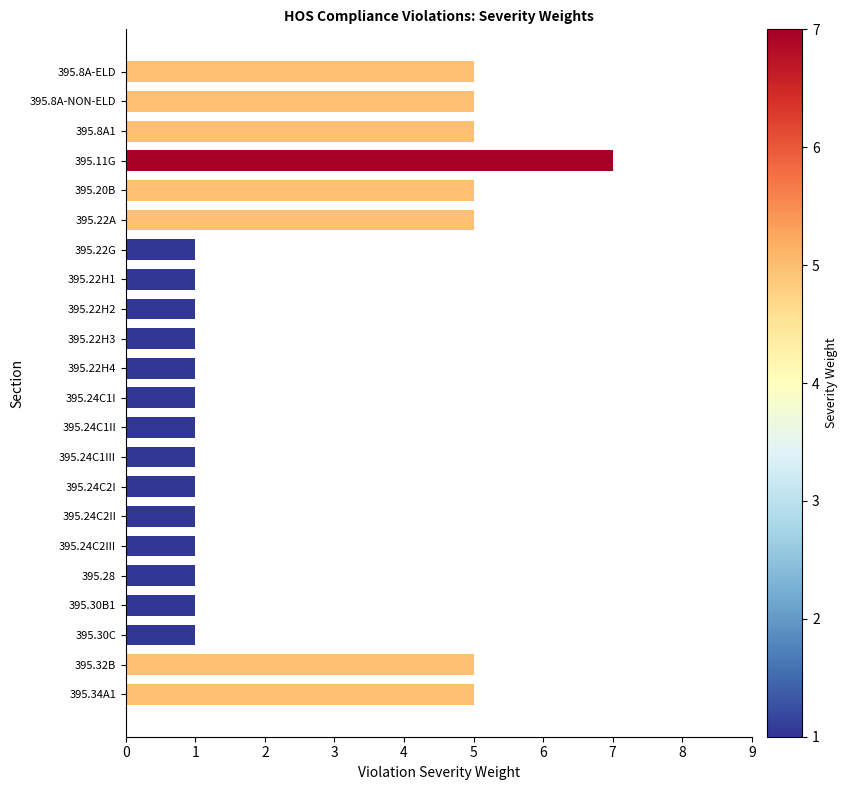

Reading left to right, extract all data points from this chart.

5	5	5	7	5	5	1	1	1	1	1	1	1	1	1	1	1	1	1	1	5	5